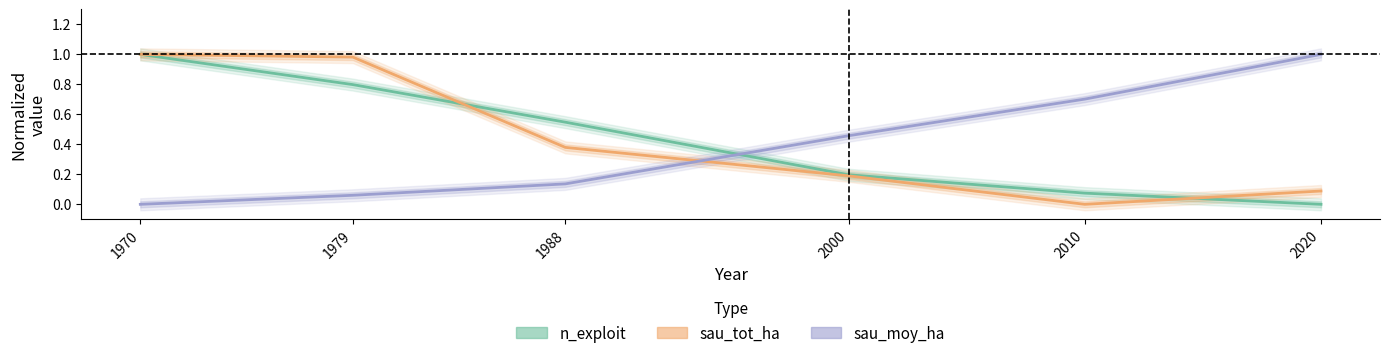

Is the value of n_exploit at 1979 greater than the value of sau_tot_ha at 2020?

Yes